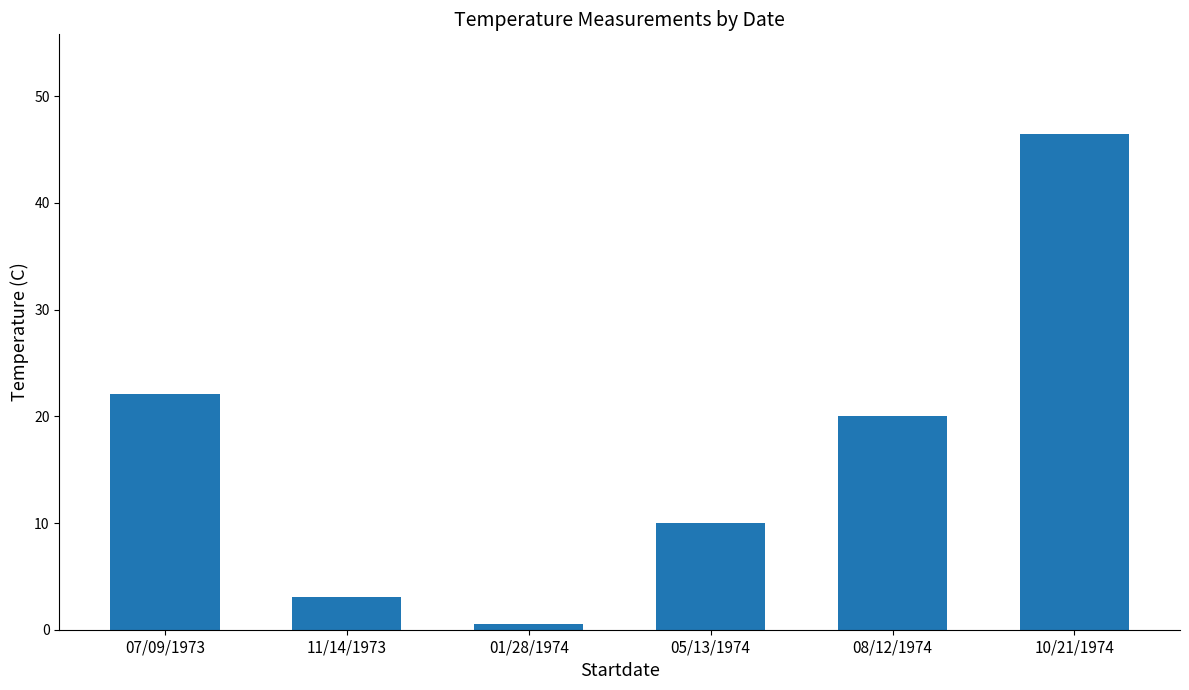

What value does the data have at 08/12/1974?

20.0